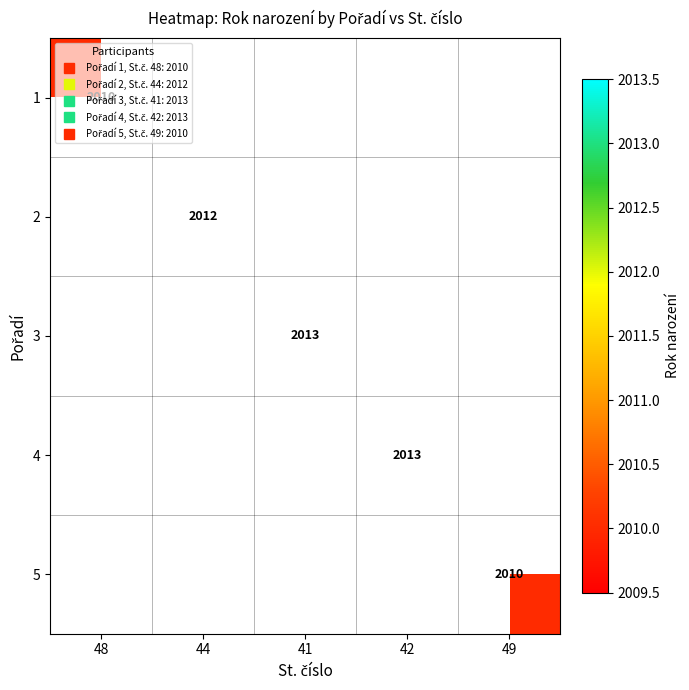

What is the greatest value displayed?

2013.0